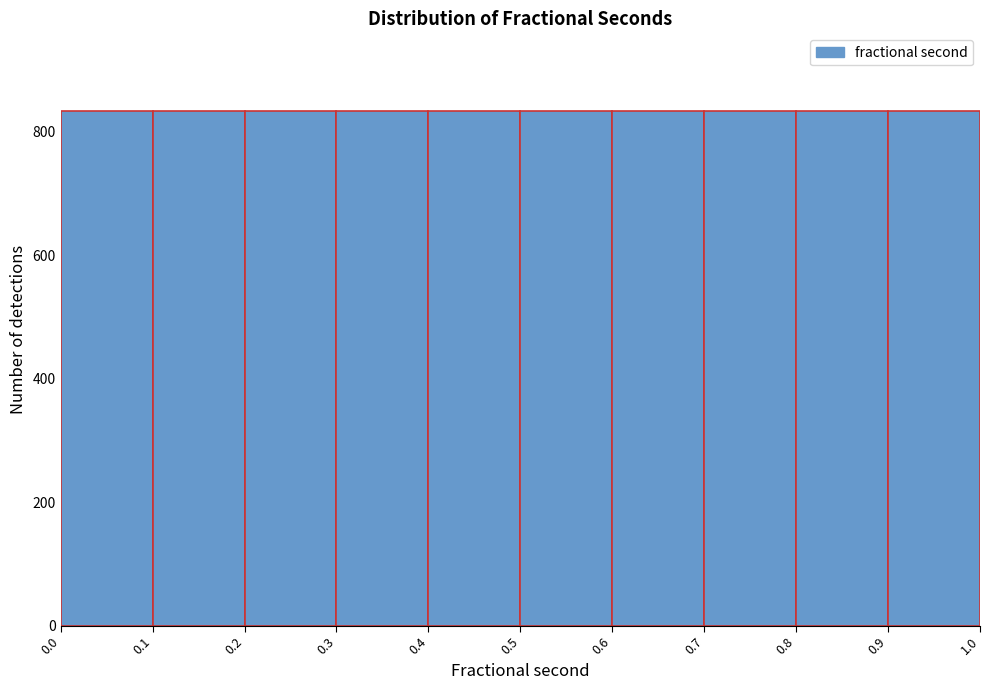

Reading left to right, list every bar in this chart as the range it spans on the x-axis followed by its height. The values are not printed on the chart, so give them approximately, as read against the axis.

0.0 to 0.1: 840
0.1 to 0.2: 840
0.2 to 0.3: 840
0.3 to 0.4: 840
0.4 to 0.5: 840
0.5 to 0.6: 840
0.6 to 0.7: 840
0.7 to 0.8: 840
0.8 to 0.9: 840
0.9 to 1.0: 840